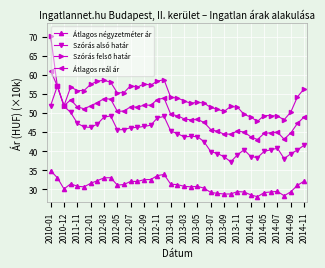

True or false: Szórás alsó határ has more than 2 points higher than both neighbors.

True